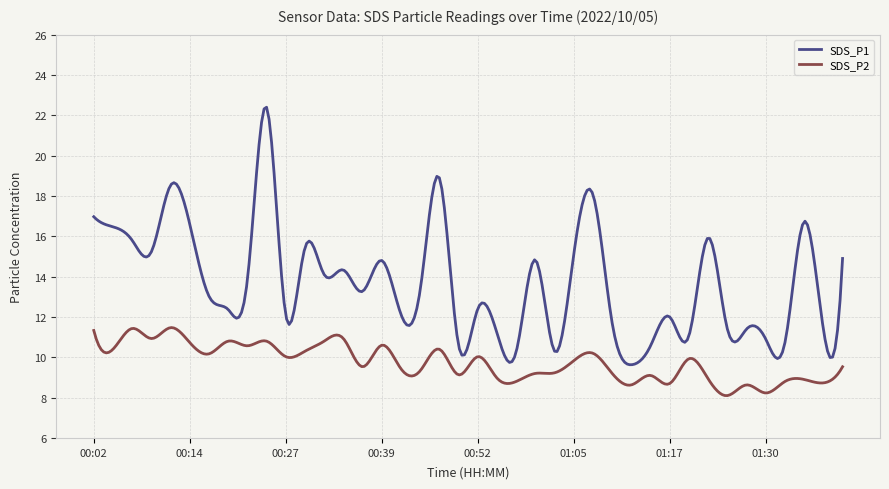

Which series has the widest spread of values?

SDS_P1